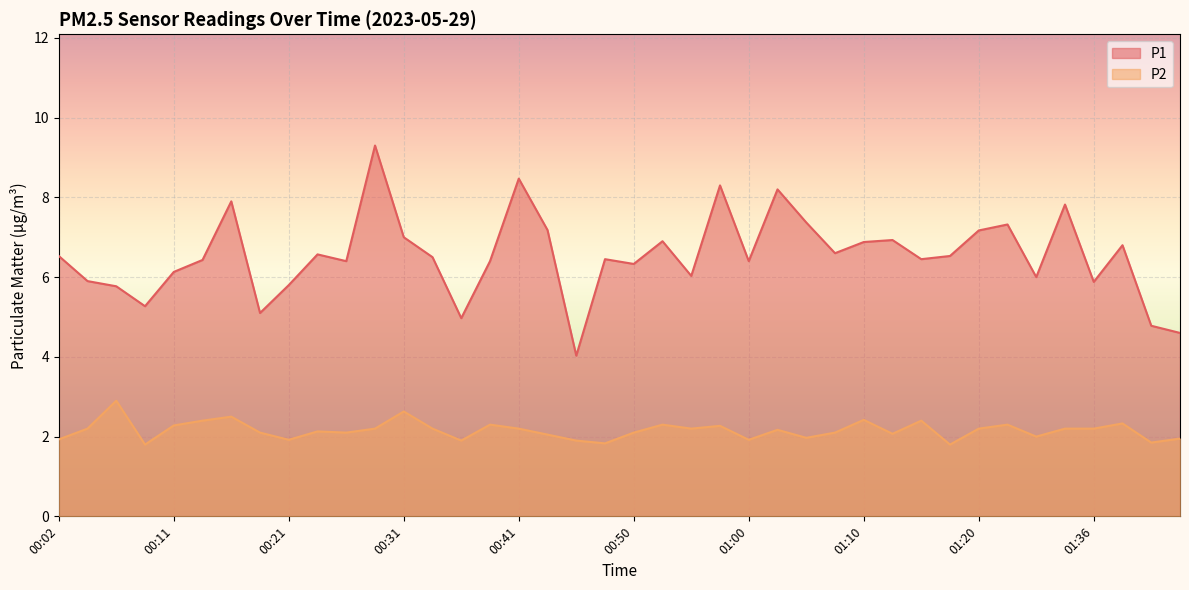

What is the sum of the P1 values at 00:09 and 00:48?

11.7